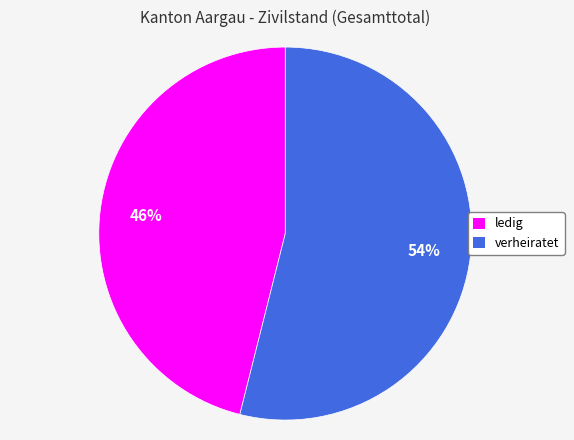

To the nearest percent, what percentage of the pie is ledig?

46%